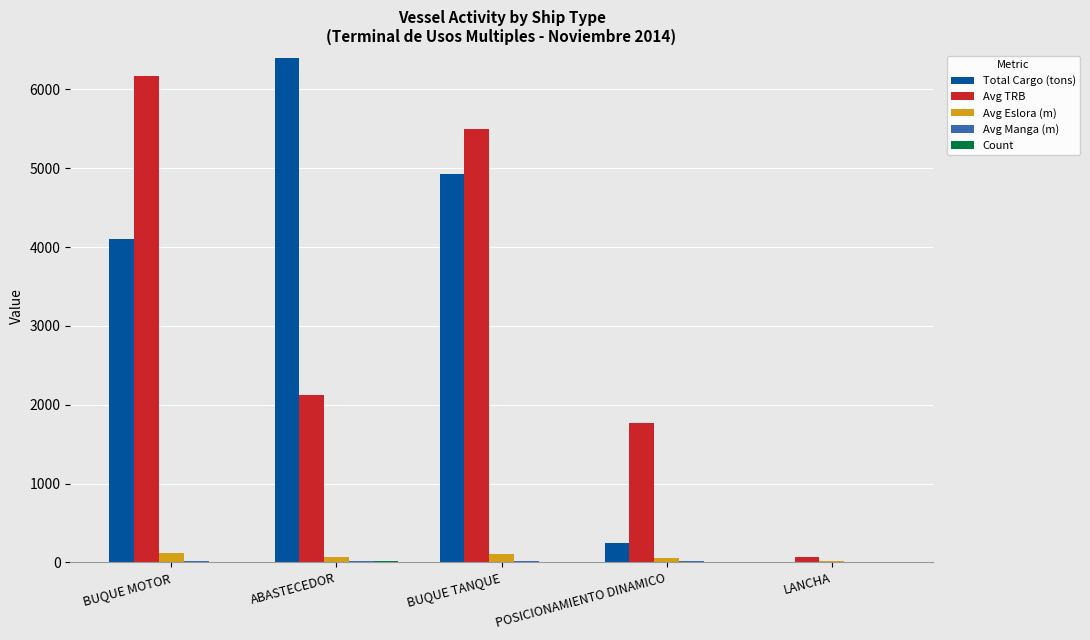

The Avg TRB series shows 1764.0 at POSICIONAMIENTO DINAMICO. True or false?

True